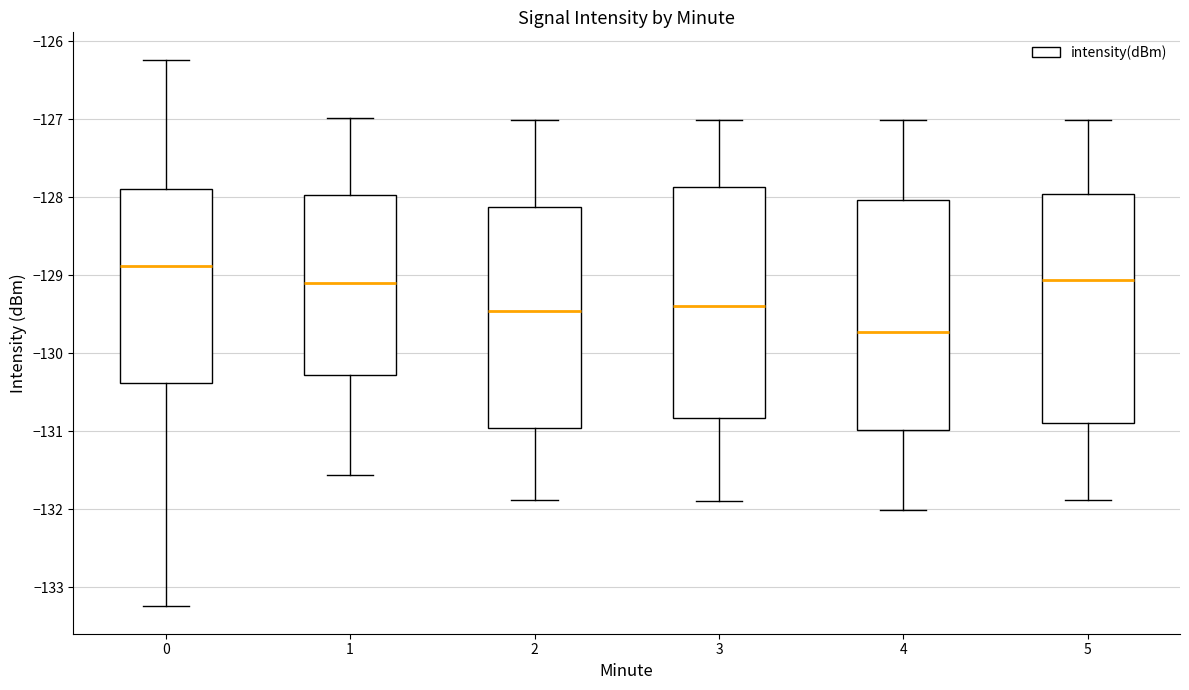

Where does the upper whisker of the box at x = 2 end on the y-axis? The values are not printed on the chart, so give them approximately, as read against the axis.

-127.0